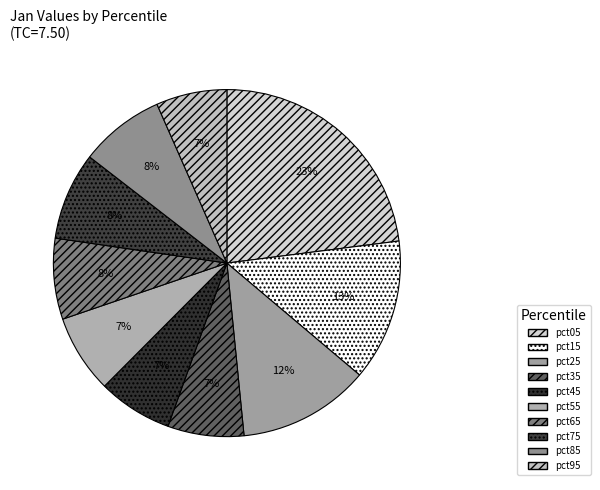

What percentage is NOT represented by pct75?

91.8%